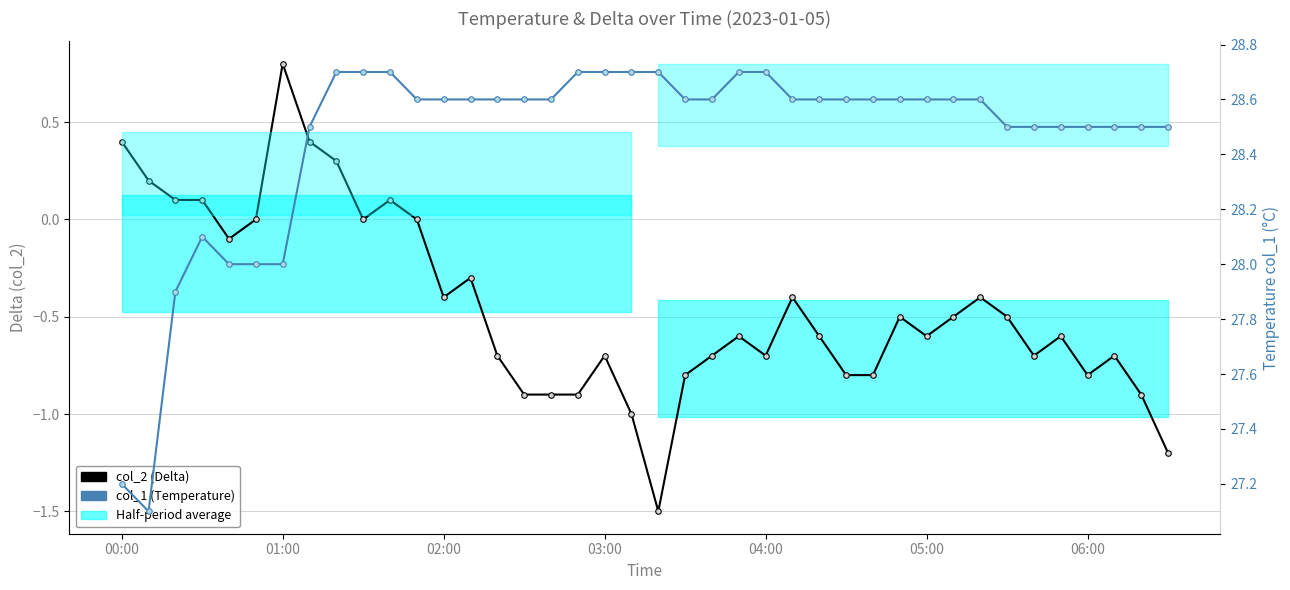

Does the chart display data point markers on the line(s)?

Yes